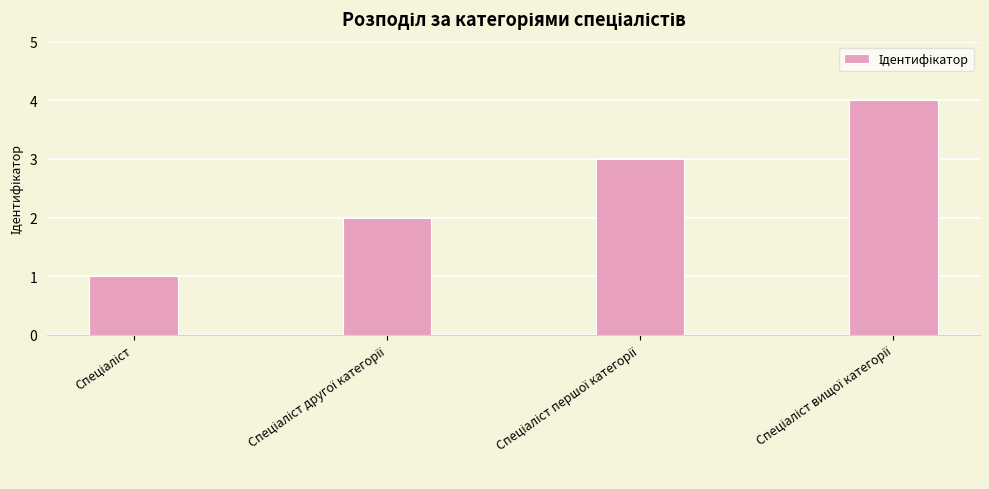

What is the difference between the maximum and minimum values?

3